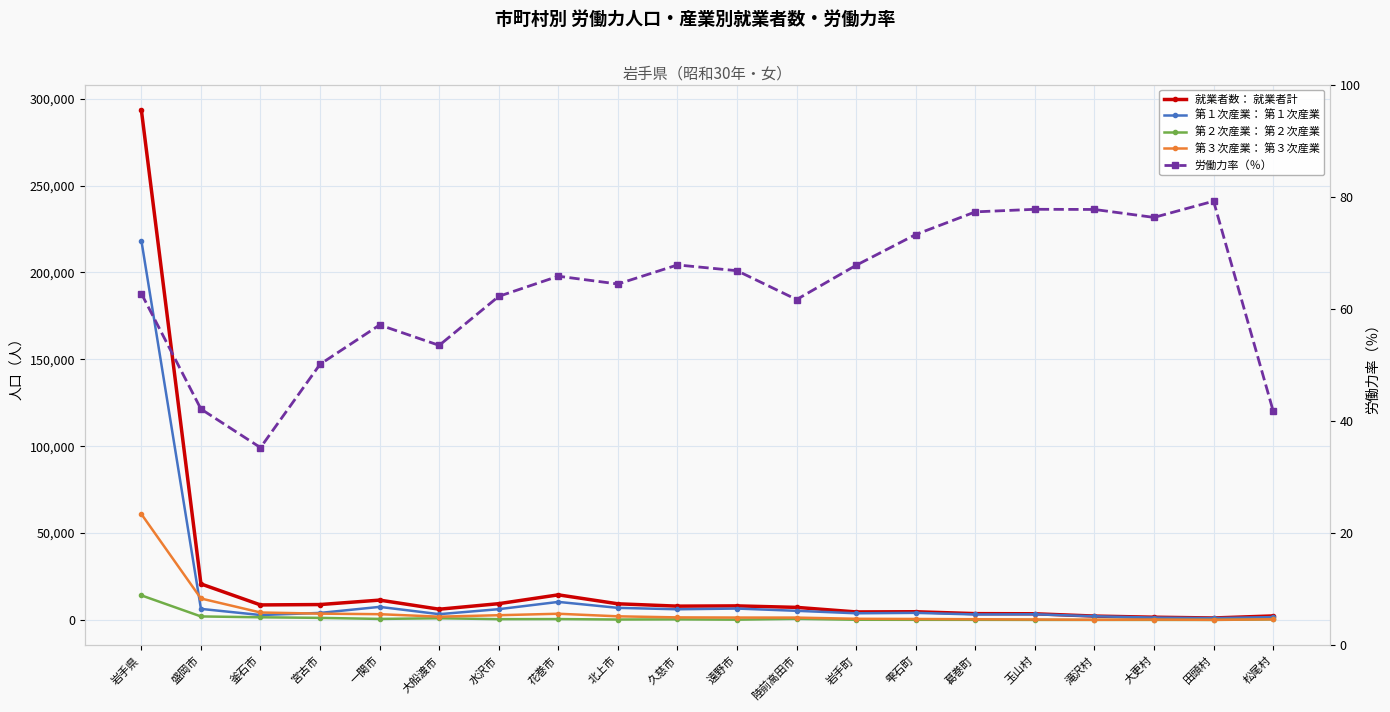

What is the total value across all series at 葛巻町?

7349.3